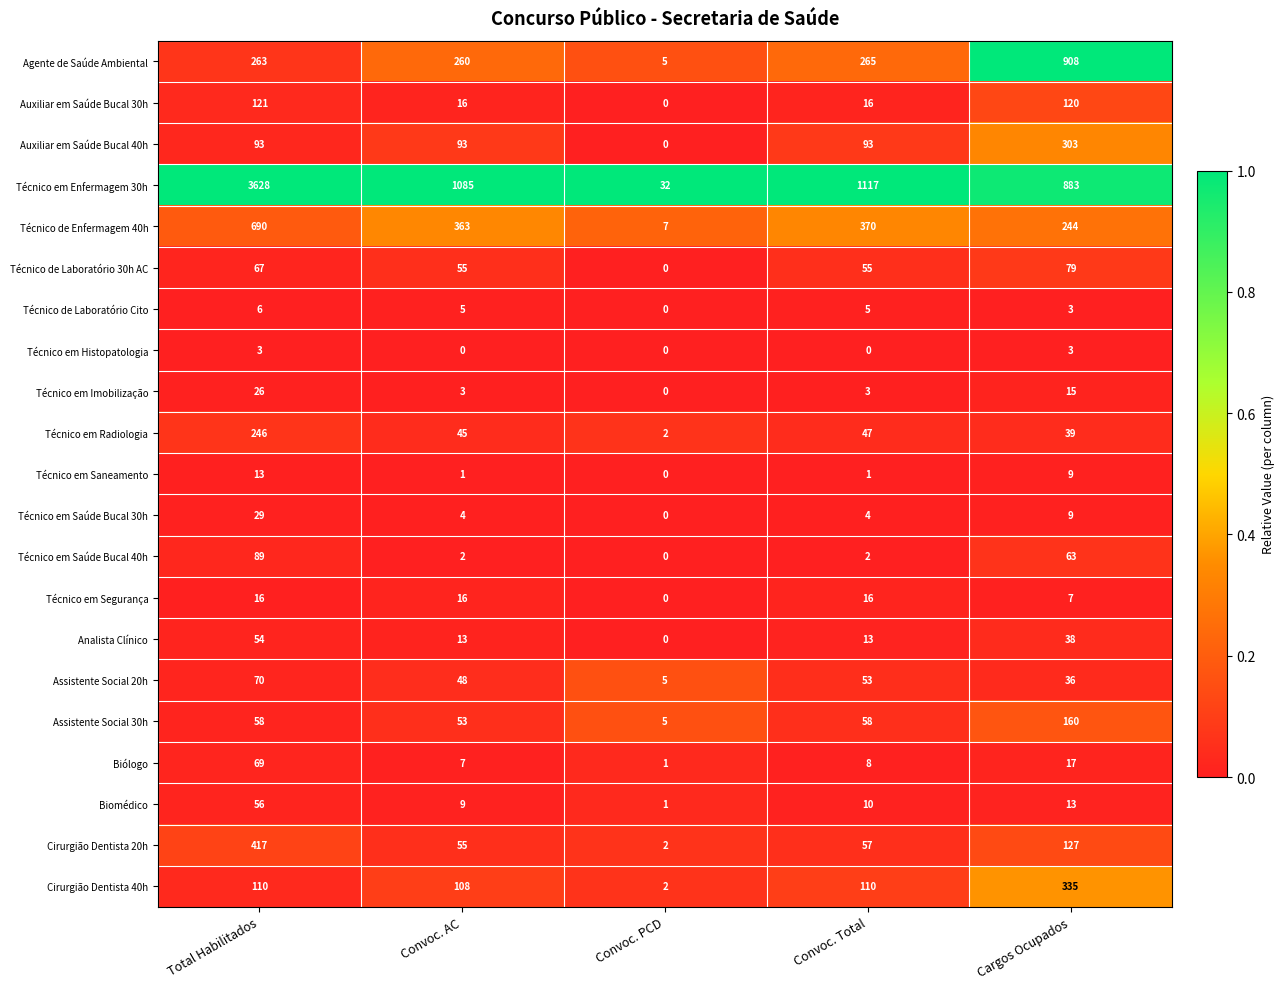

What is the difference between the highest and lowest values at Cargos Ocupados?

905